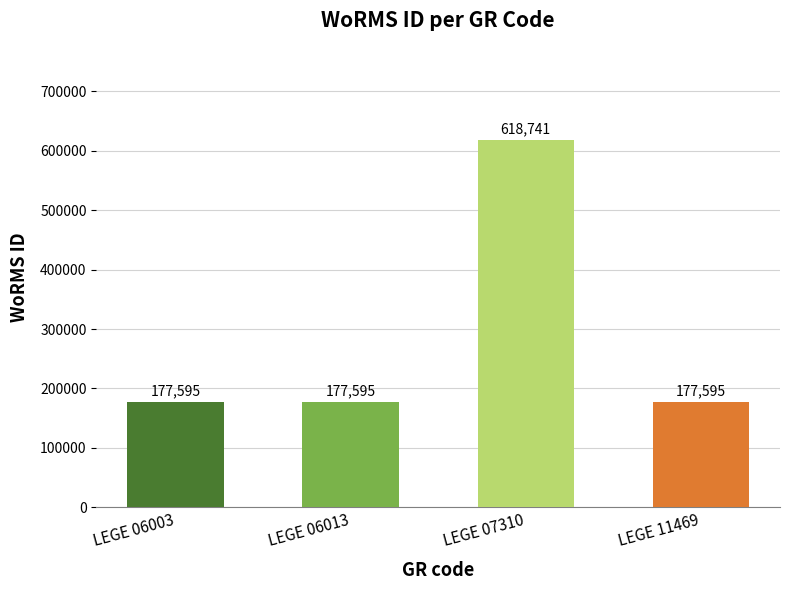

Which has a higher value, LEGE 07310 or LEGE 06013?

LEGE 07310